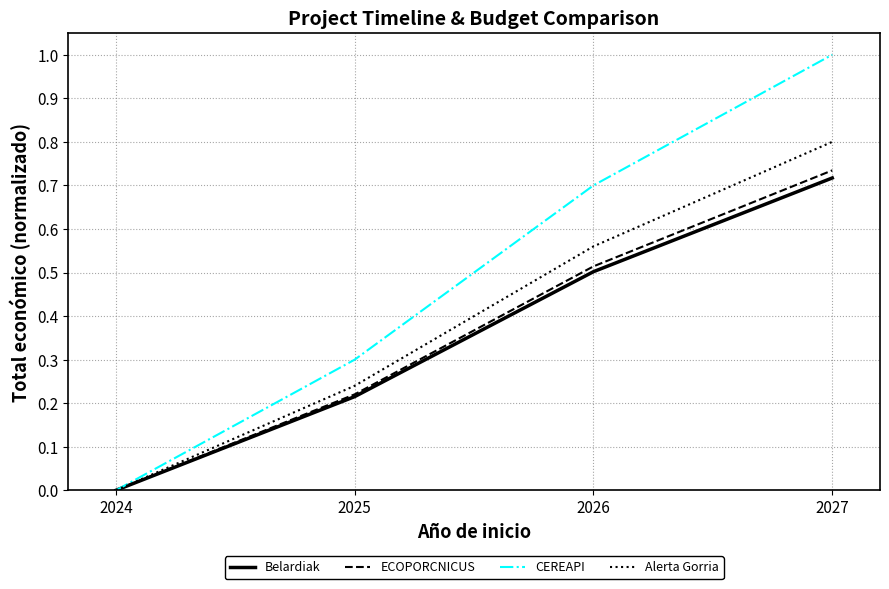

True or false: ECOPORCNICUS and CEREAPI intersect in this chart.

False